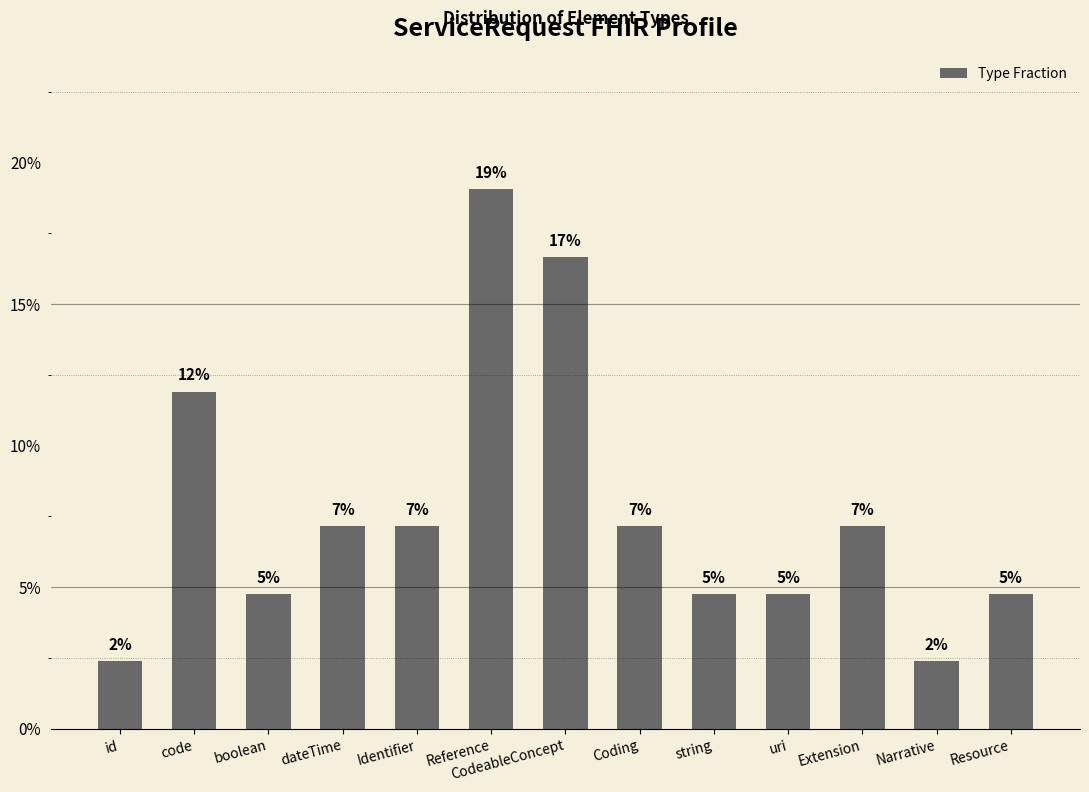

Count the number of data series in this chart.

1